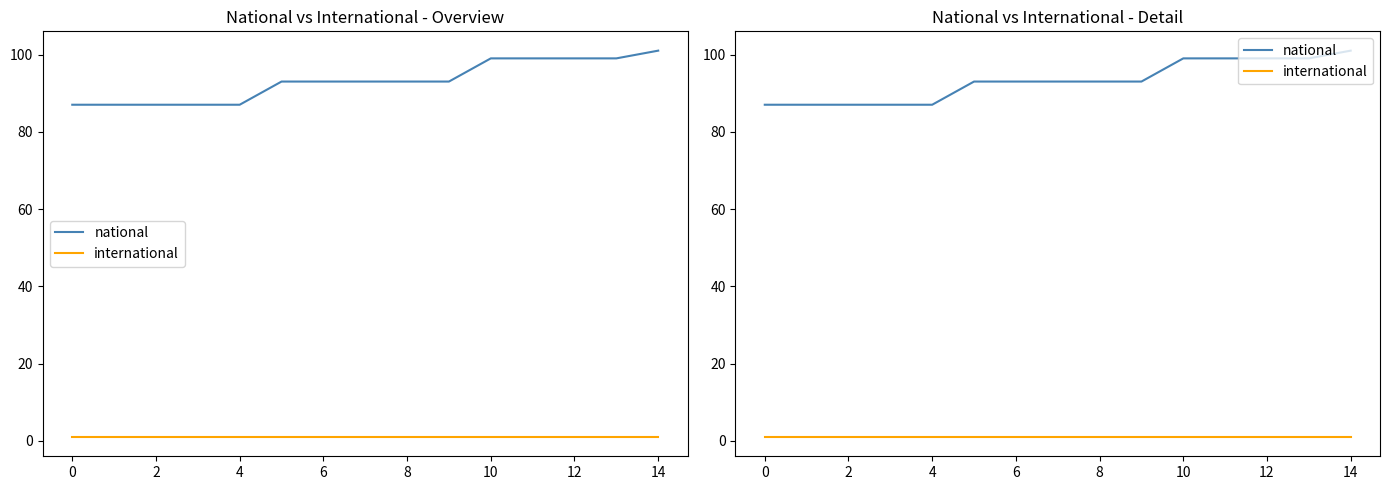

Rank the series by their maximum value, from lowest to highest.

international, national